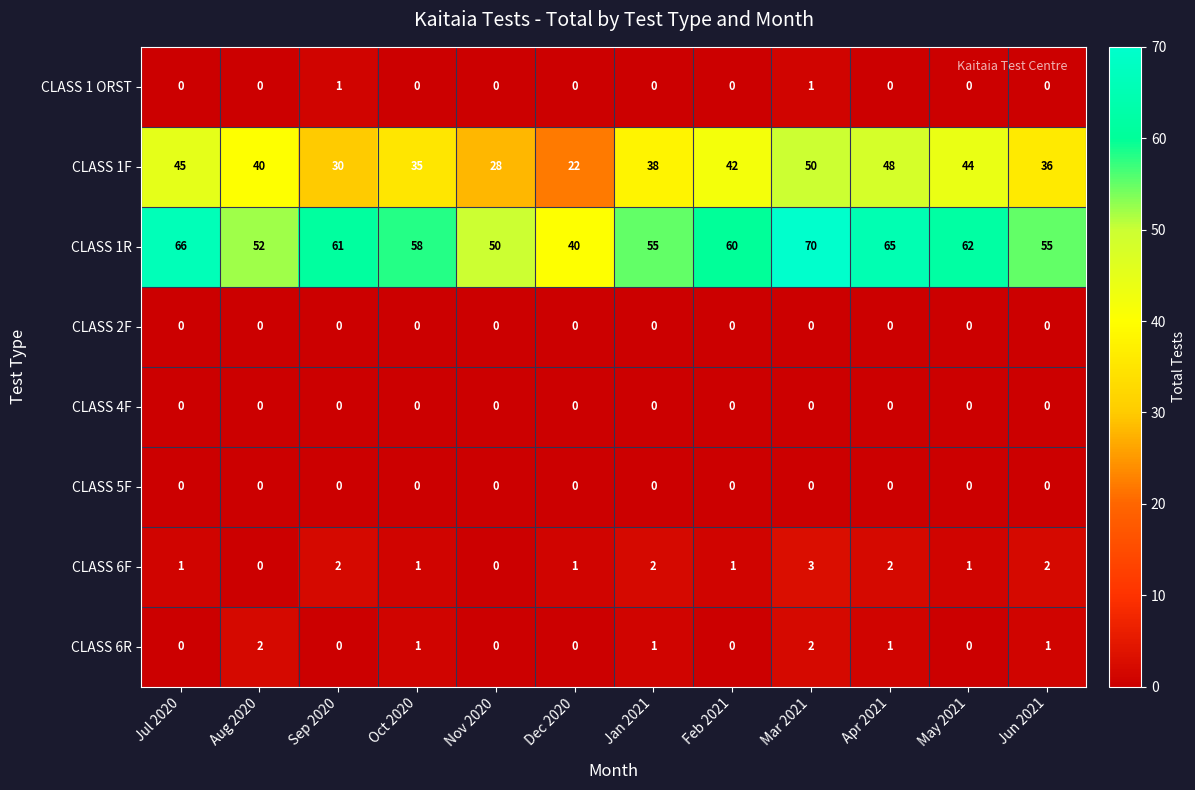

How many CLASS 1 ORST values are between 0 and 1?

12